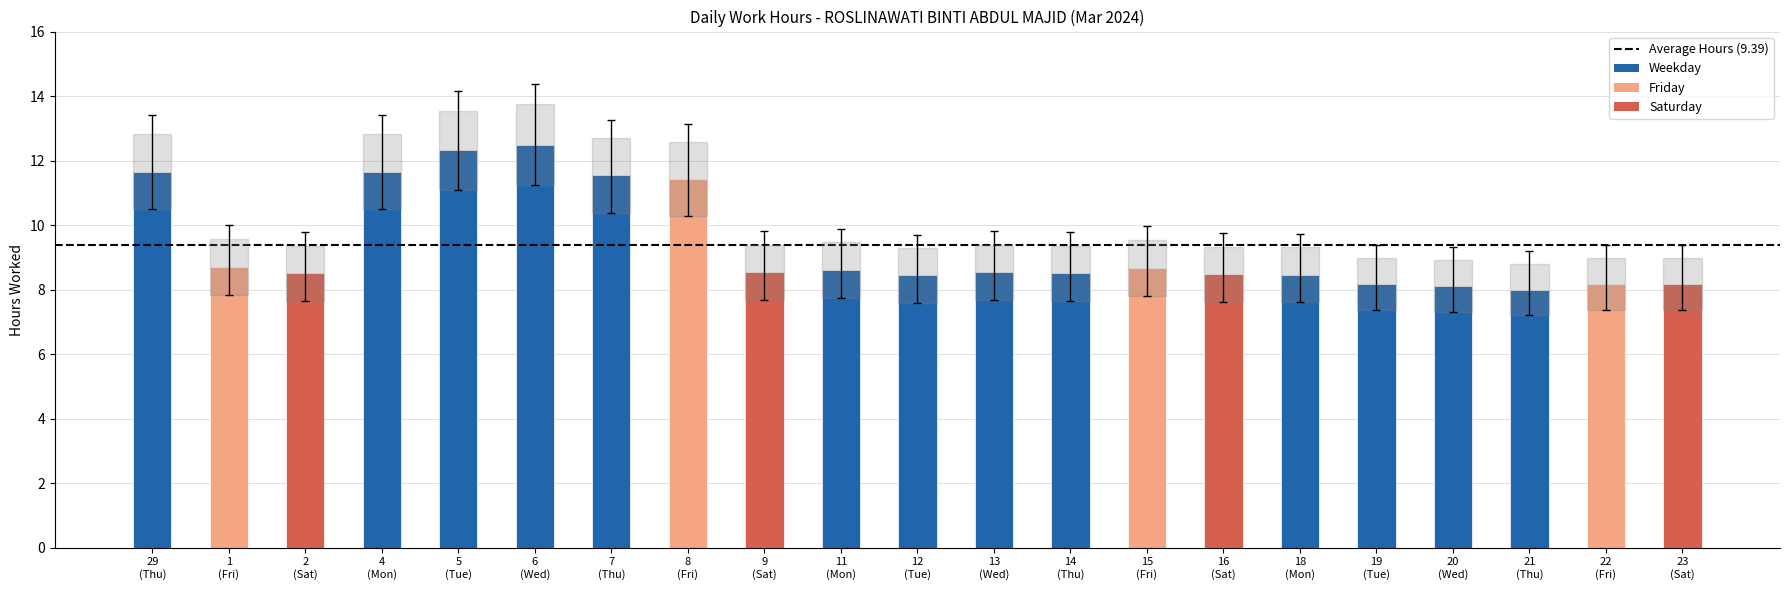

Are the bars grouped side by side (vs. stacked)?

No